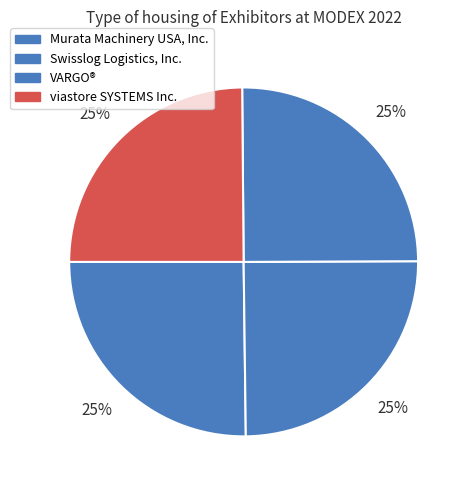

Which category has the smallest portion of the pie?

viastore SYSTEMS Inc.